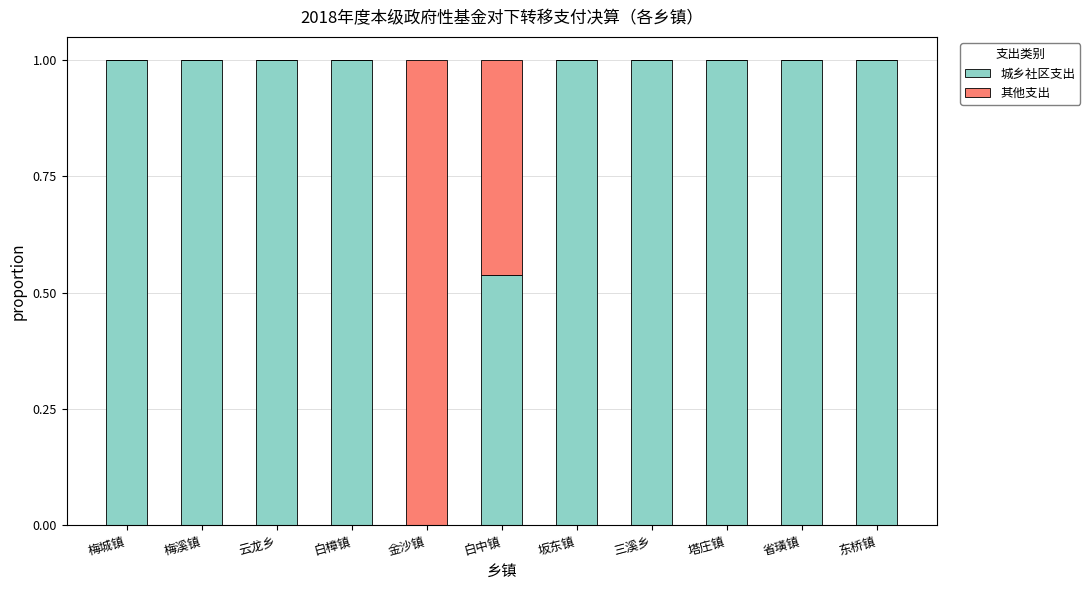

True or false: 城乡社区支出 has a value of 1.0 at 省璜镇.

True